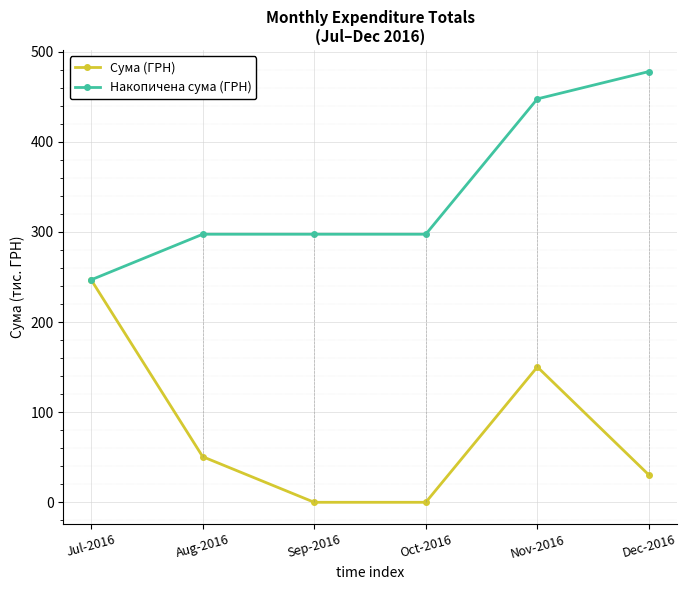

Reading right to left, list all the values displayed in this chart.

Сума (ГРН): 30.3	150.2	0.0	0.0	50.6	246.9
Накопичена сума (ГРН): 478.1	447.7	297.5	297.5	297.5	246.9